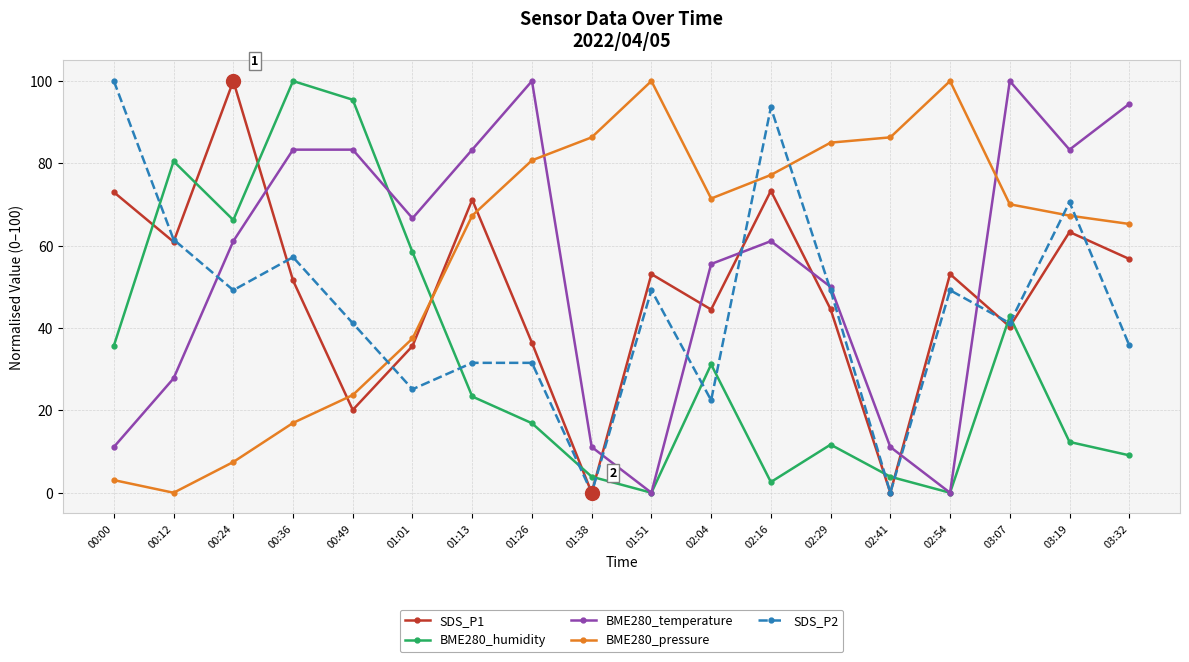

What is the sum of all BME280_temperature values?

983.3